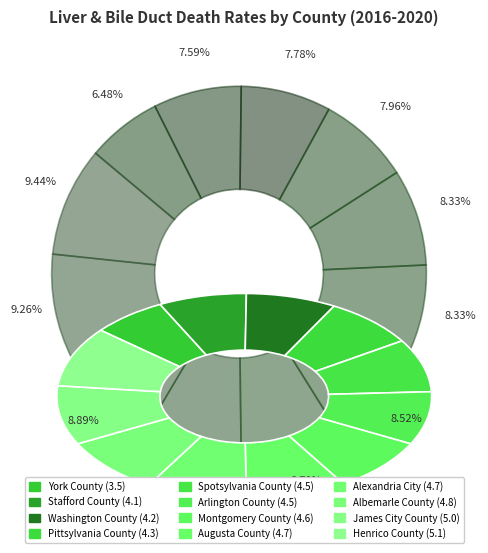

Rank the categories by value from highest to lowest.

Henrico County, James City County, Albemarle County, Augusta County, Alexandria City, Montgomery County, Spotsylvania County, Arlington County, Pittsylvania County, Washington County, Stafford County, York County